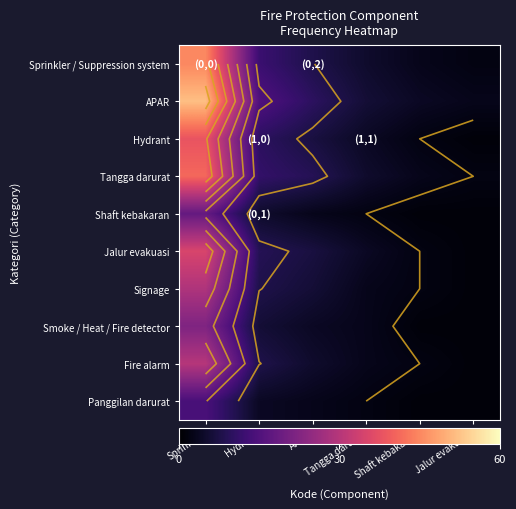

What is the sum of the Shaft kebakaran values at Sprinkler and Hydrant?

23